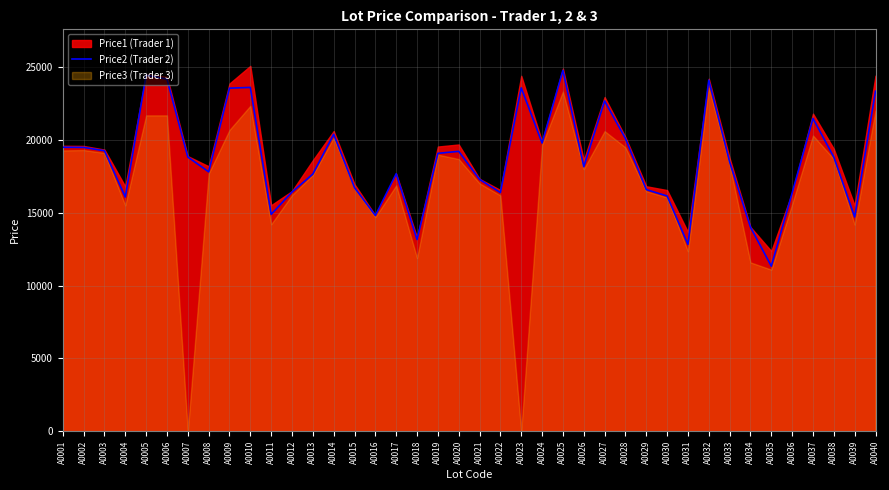

What is the approximate value at A0004?

16089